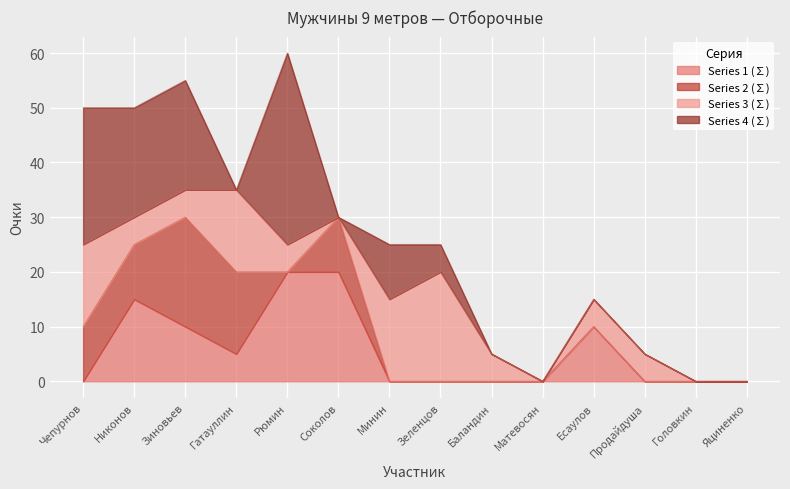

What is the sum of all Series 1 (∑) values?

80